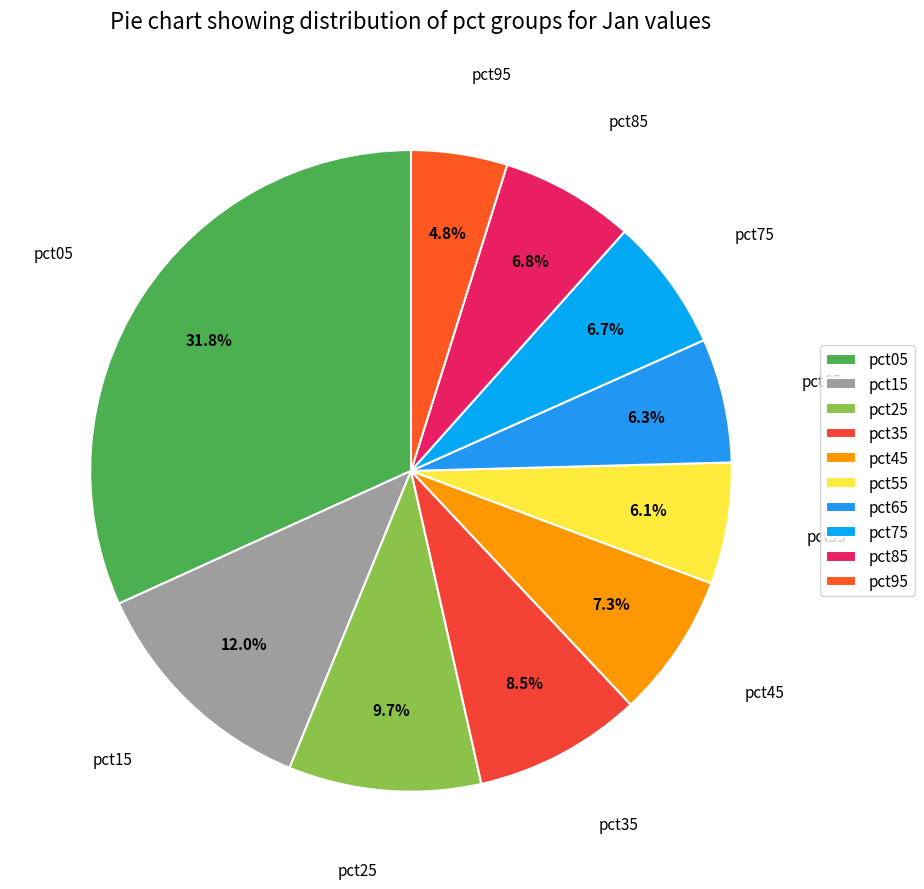

To the nearest percent, what is the average slice percentage?

10%